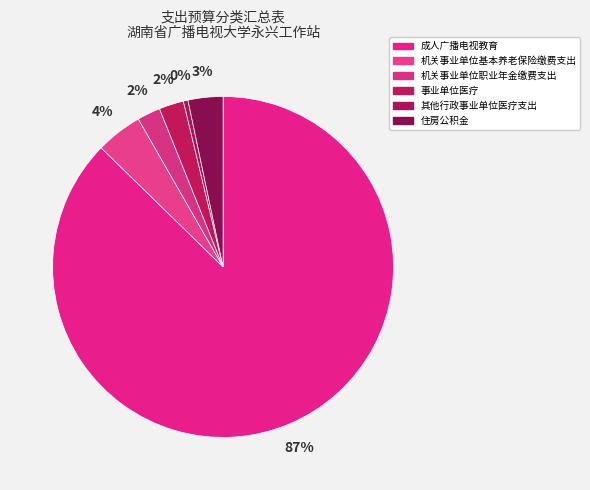

How many segments does this pie chart have?

6